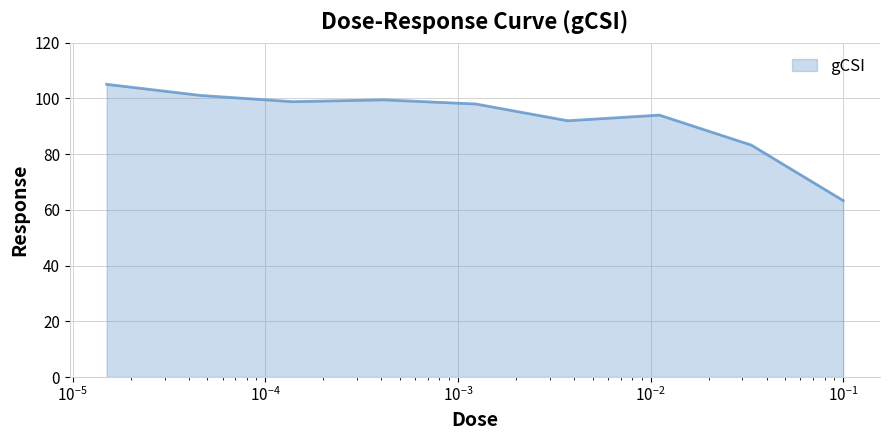

What is the greatest value displayed?

105.1